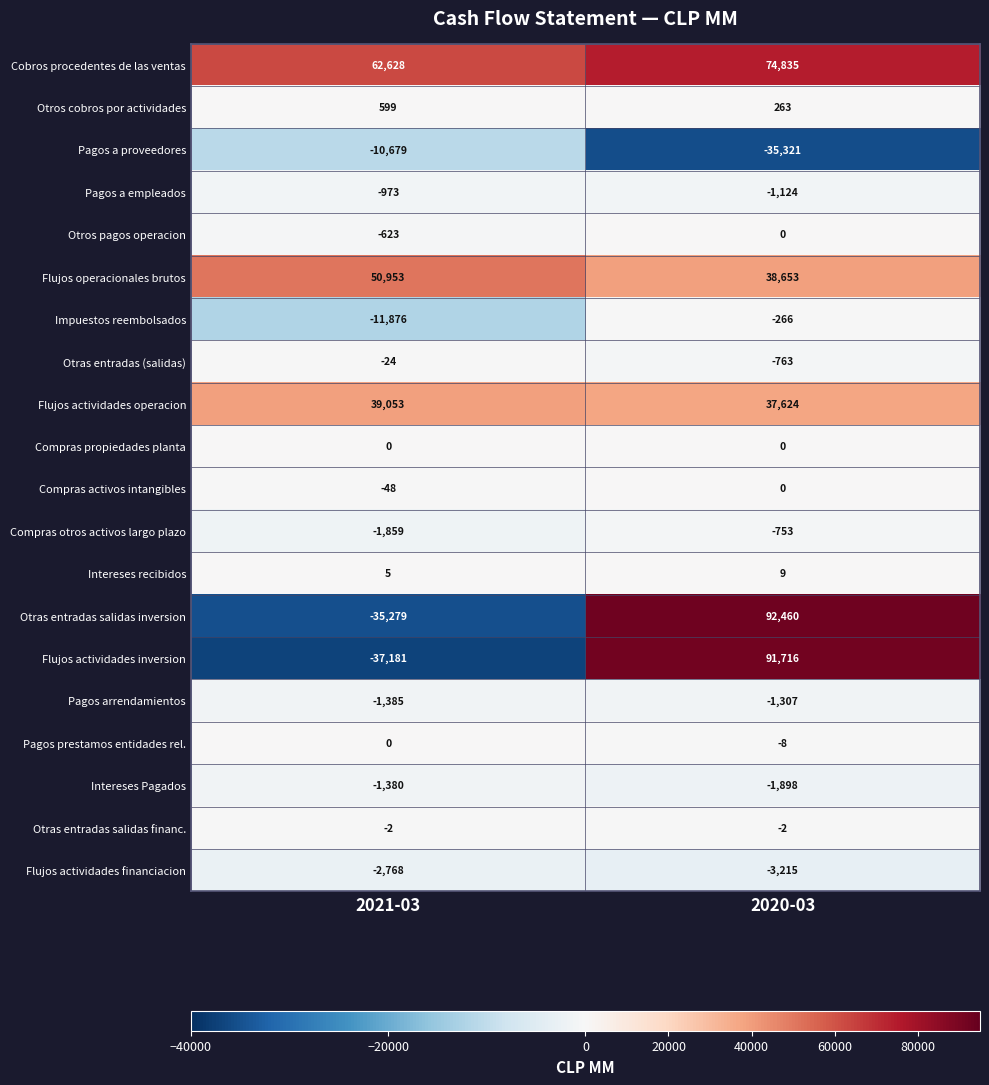

Which series has the widest spread of values?

Flujos actividades inversion